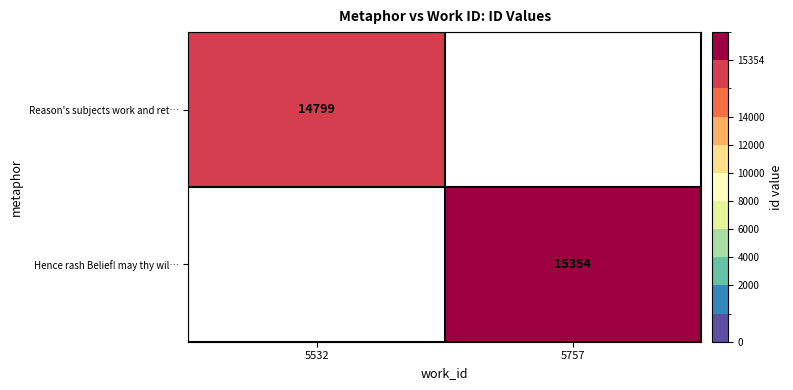

Is it true that Reason's subjects work and ret… equals 14799 at 5532?

True